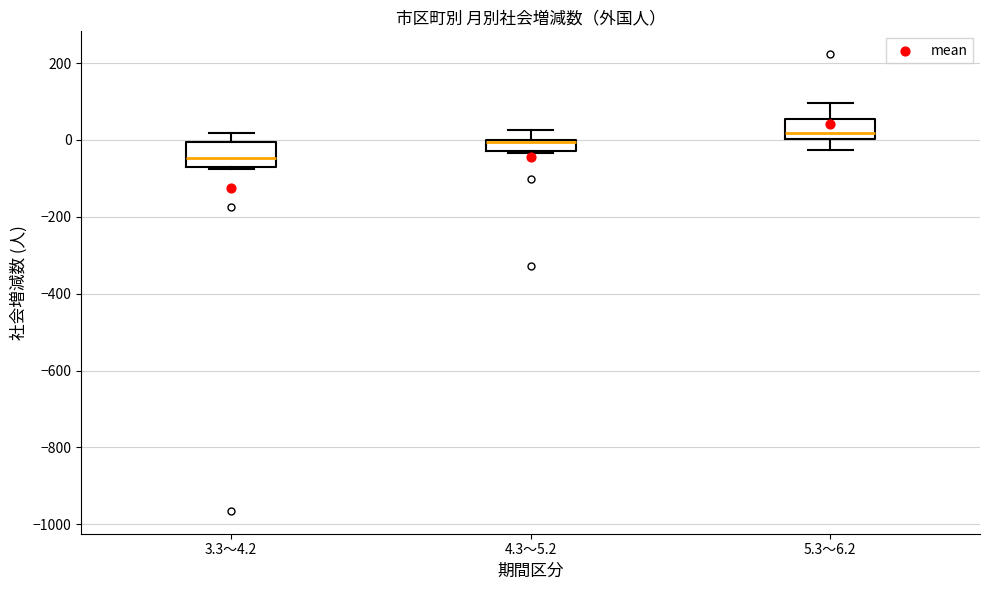

Which box's median line is the lowest?

3.3～4.2